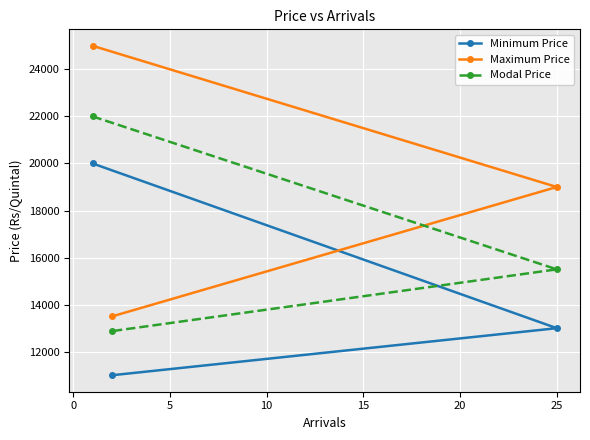

Which series has the largest total across all categories?

Maximum Price